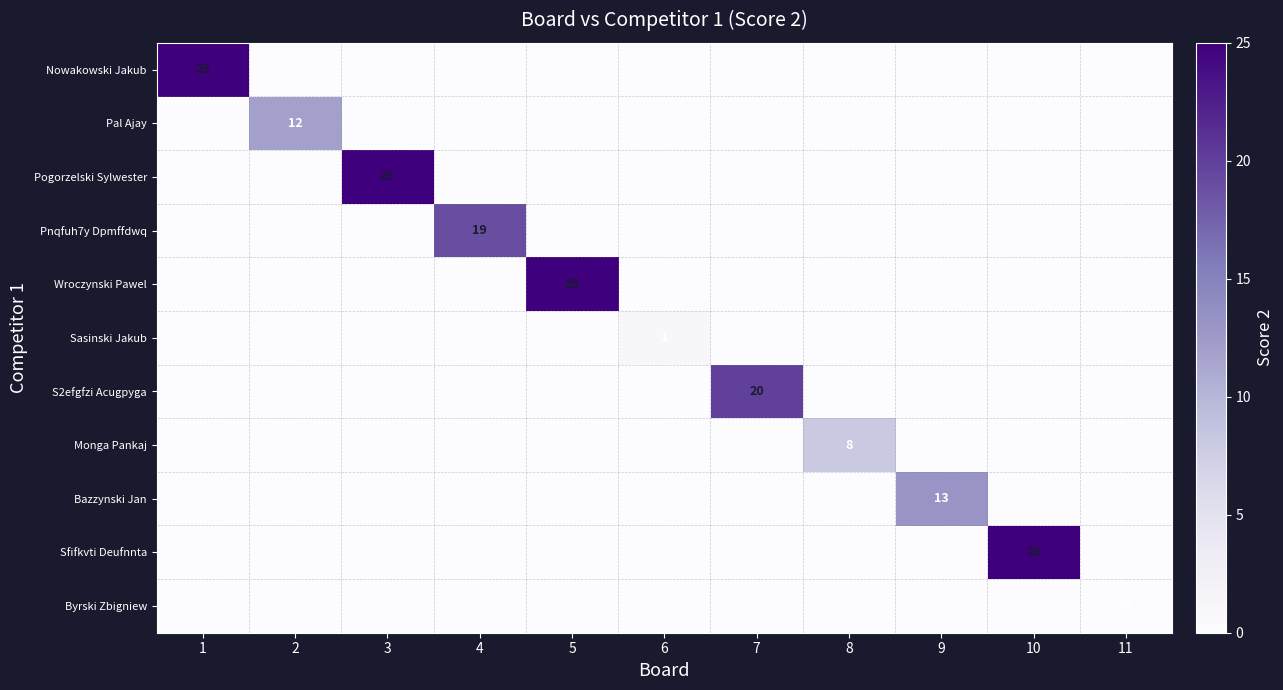

The value of Sfifkvti Deufnnta at 10 is 41. True or false?

False